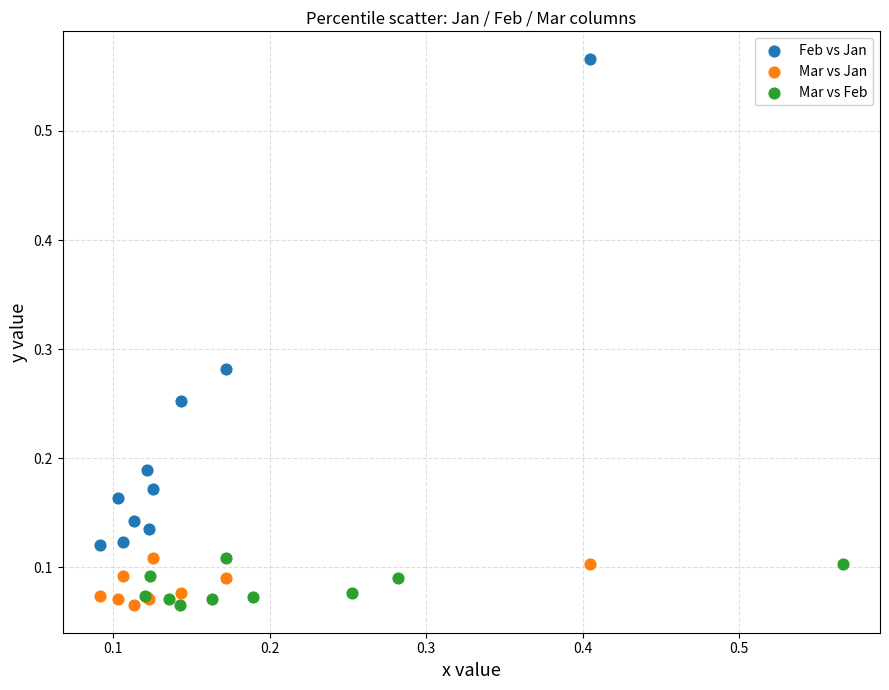

Which series contains the highest Y value?

Feb vs Jan